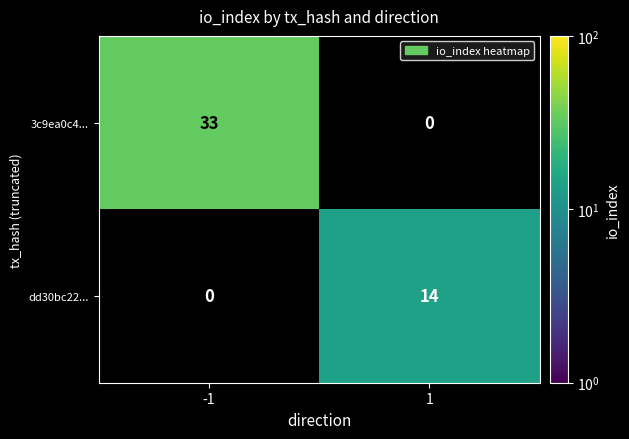

What is the sum of all 3c9ea0c4... values?

33